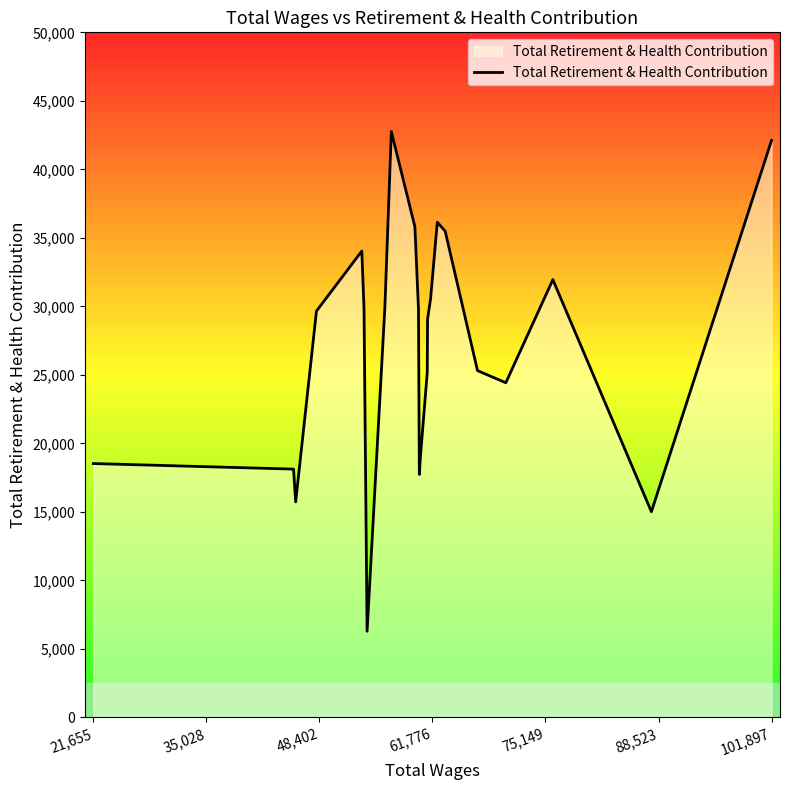

What is the difference between the maximum and minimum values?

36470